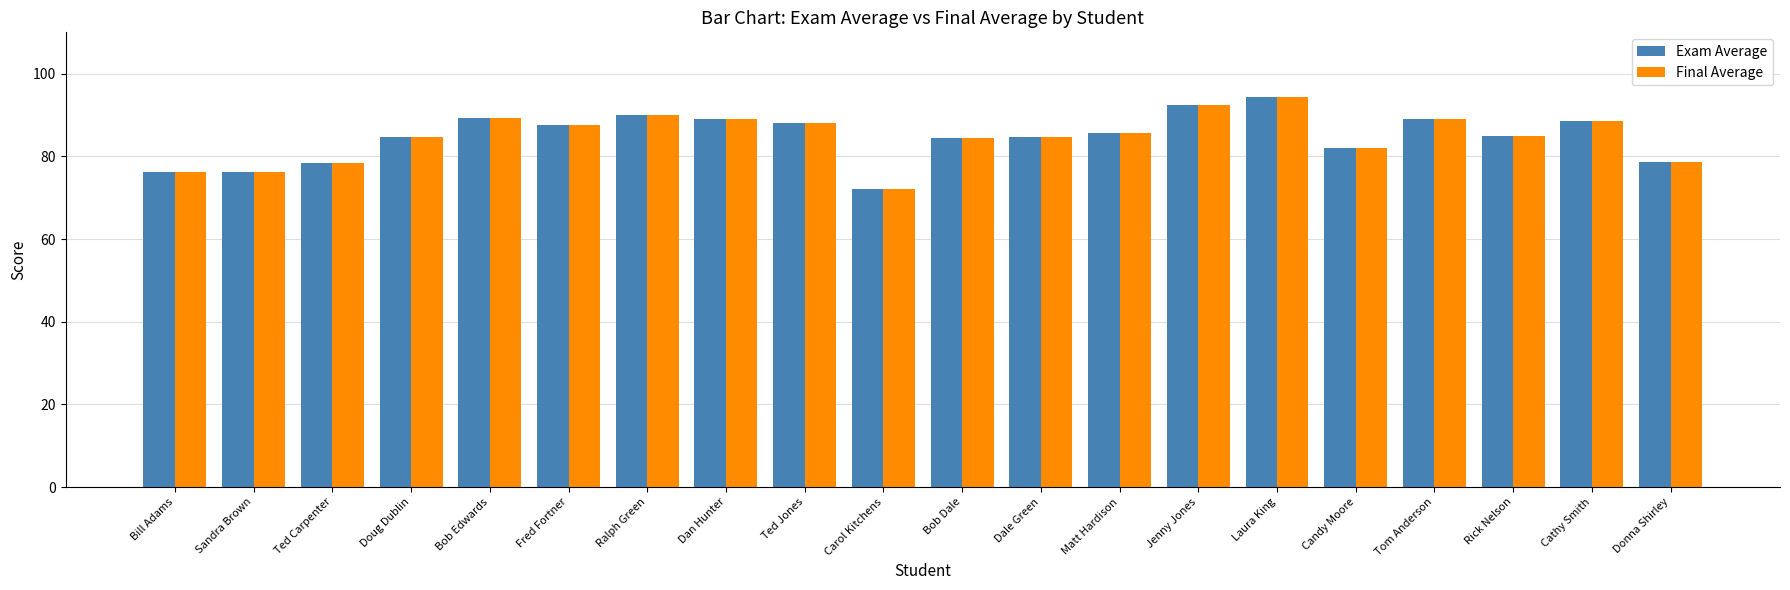

What position from the left is Bob Dale?

11